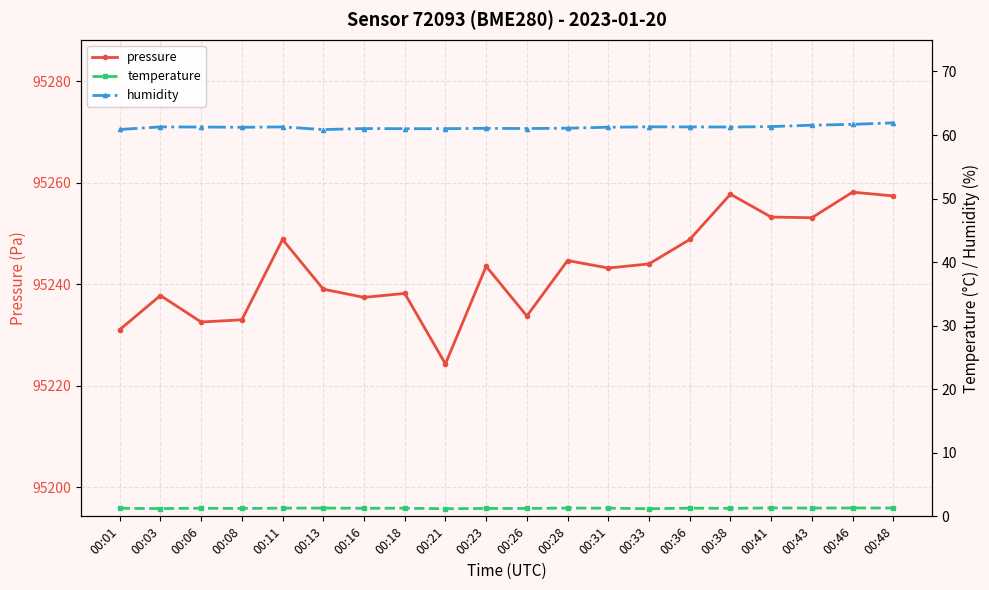

Is this an area chart (filled region under the line)?

No